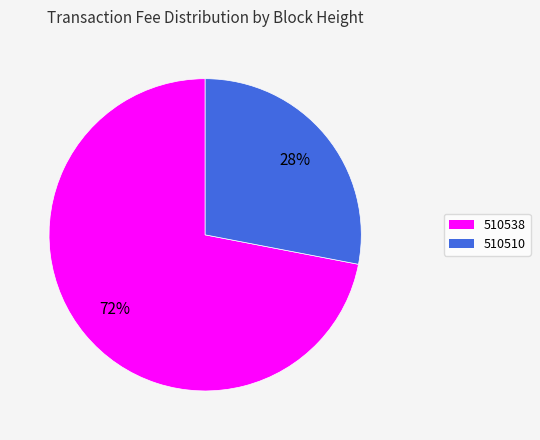

How many slices are in this pie chart?

2